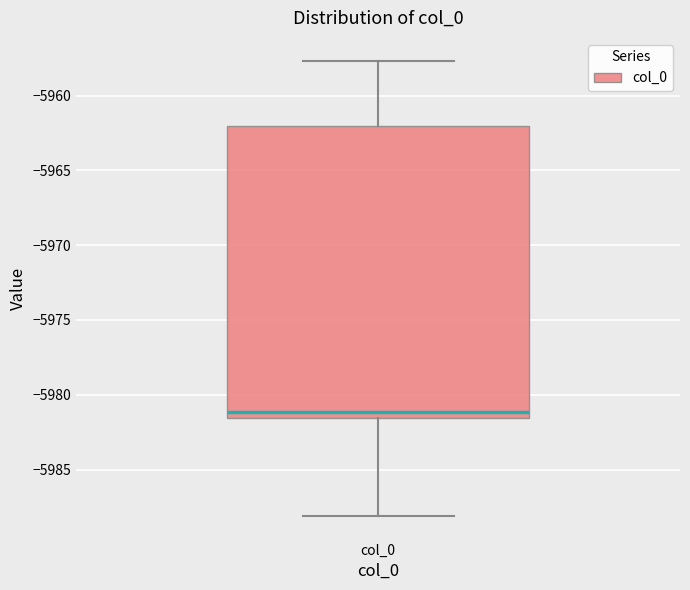

Where is the lower edge of the box for col_0 on the y-axis? The values are not printed on the chart, so give them approximately, as read against the axis.

-5981.5